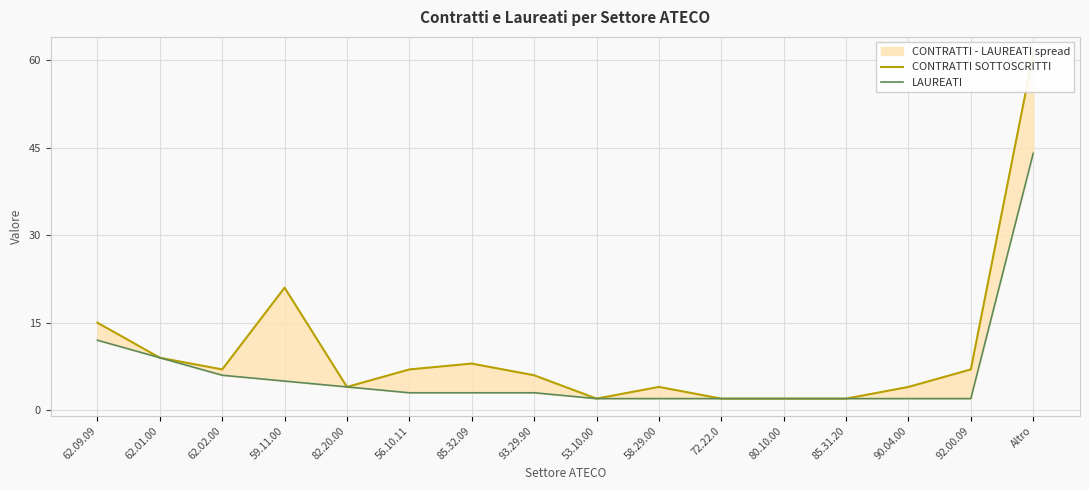

At 72.22.0, list the series in order from smallest to largest.

CONTRATTI SOTTOSCRITTI, LAUREATI